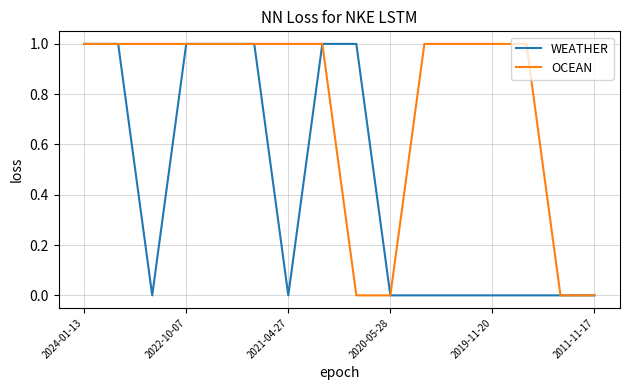

What is the maximum value for OCEAN?

1